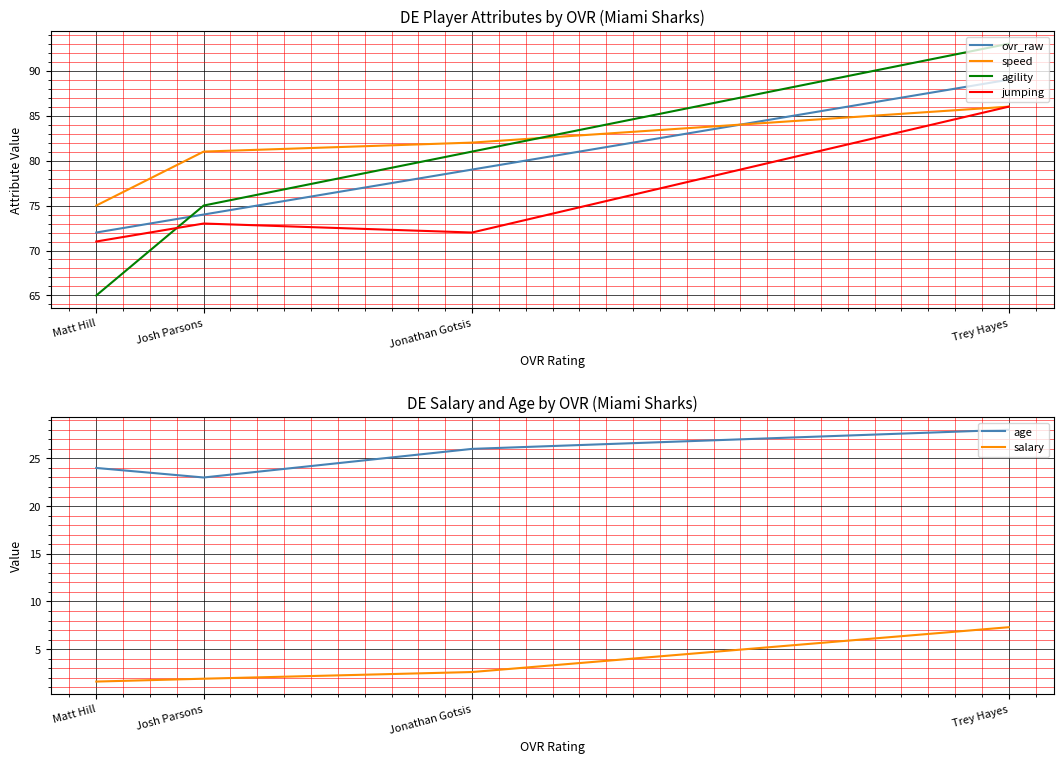

What is the greatest value displayed?

93.0